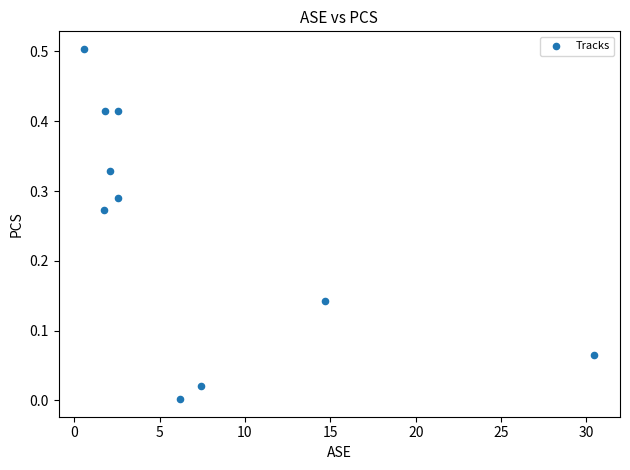

What is the average X value?

7.0